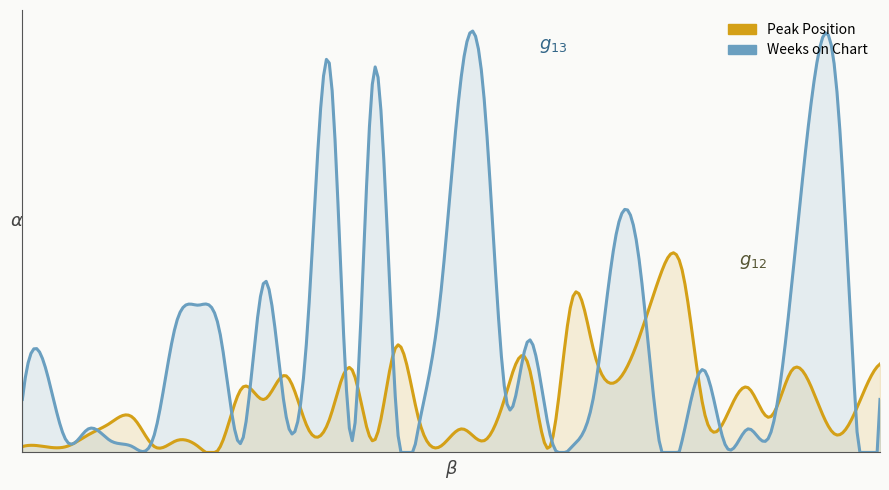

At which category does Peak Position reach its first local peak?

6